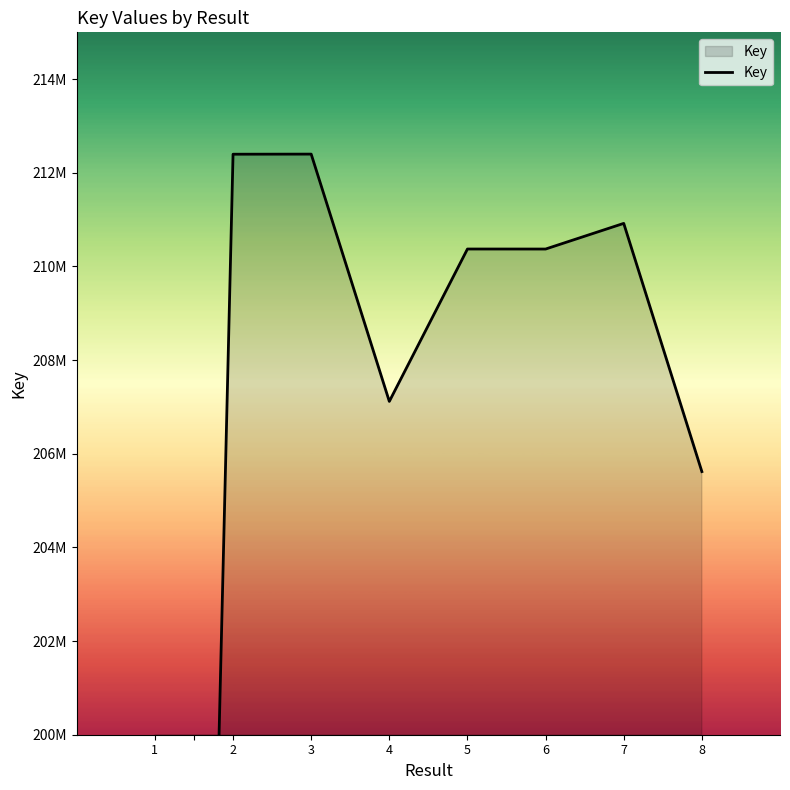

At which label is the value closest to 195073244?

8